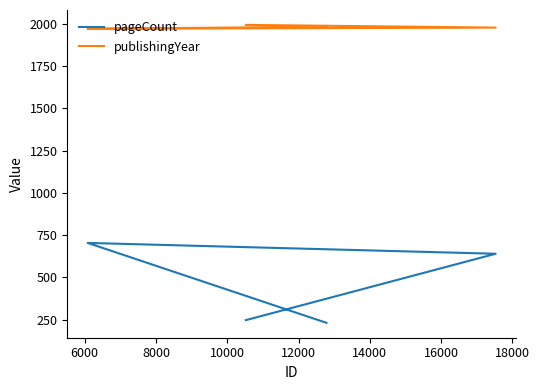

What is the total value across all series at 10000?

2213